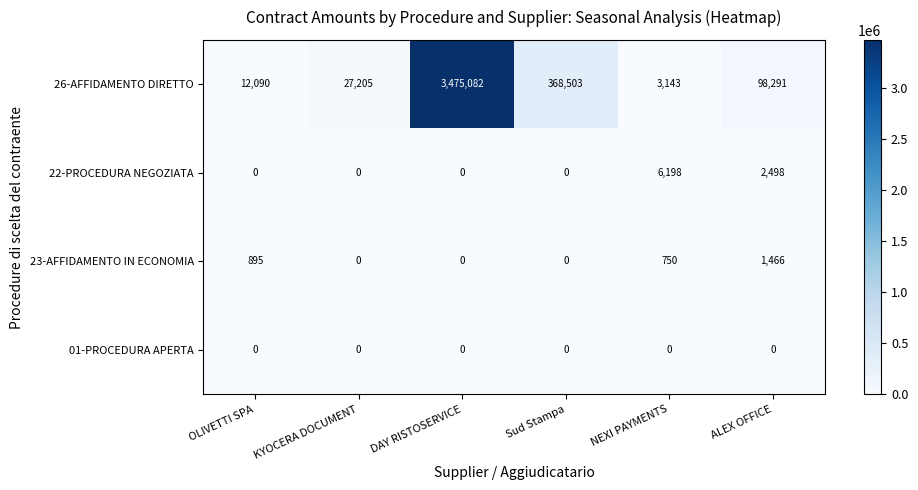

Reading left to right, extract all data points from this chart.

26-AFFIDAMENTO DIRETTO: OLIVETTI SPA=12090	KYOCERA DOCUMENT=27205	DAY RISTOSERVICE=3475082	Sud Stampa=368503	NEXI PAYMENTS=3143	ALEX OFFICE=98291
22-PROCEDURA NEGOZIATA: OLIVETTI SPA=0	KYOCERA DOCUMENT=0	DAY RISTOSERVICE=0	Sud Stampa=0	NEXI PAYMENTS=6198	ALEX OFFICE=2498
23-AFFIDAMENTO IN ECONOMIA: OLIVETTI SPA=895	KYOCERA DOCUMENT=0	DAY RISTOSERVICE=0	Sud Stampa=0	NEXI PAYMENTS=750	ALEX OFFICE=1466
01-PROCEDURA APERTA: OLIVETTI SPA=0	KYOCERA DOCUMENT=0	DAY RISTOSERVICE=0	Sud Stampa=0	NEXI PAYMENTS=0	ALEX OFFICE=0